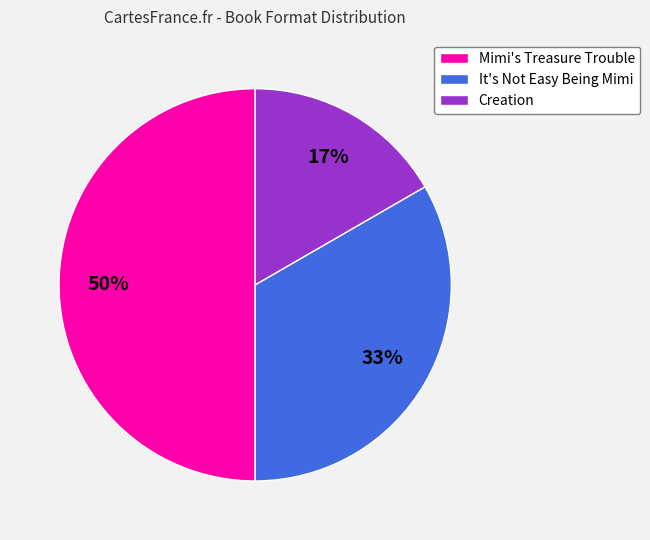

How many segments does this pie chart have?

3